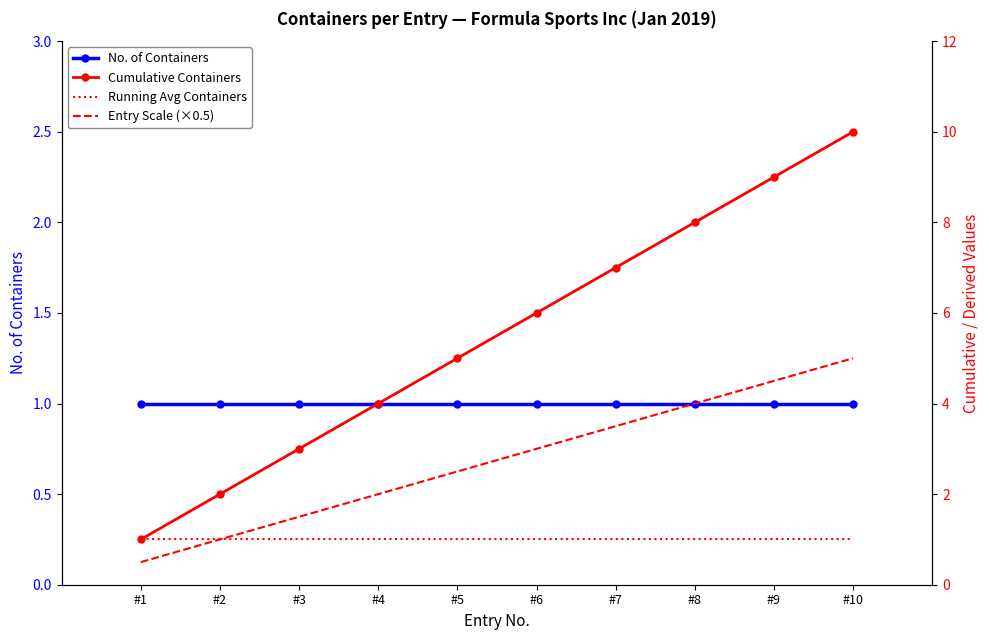

How many lines are shown in the chart?

4